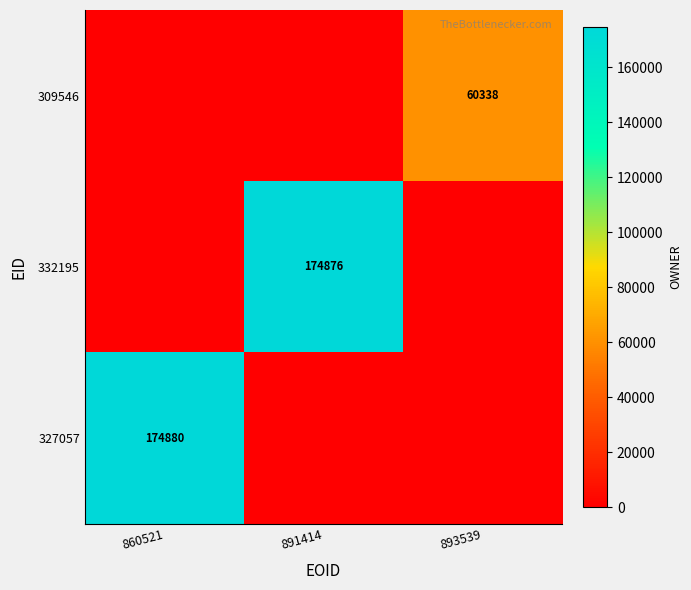

How many values in 327057 are above zero?

1